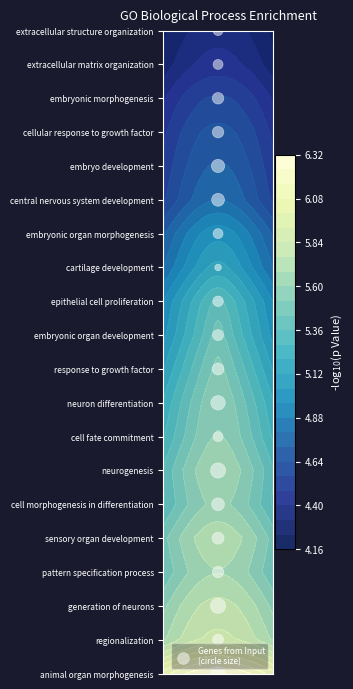

Count the number of data series in this chart.

1